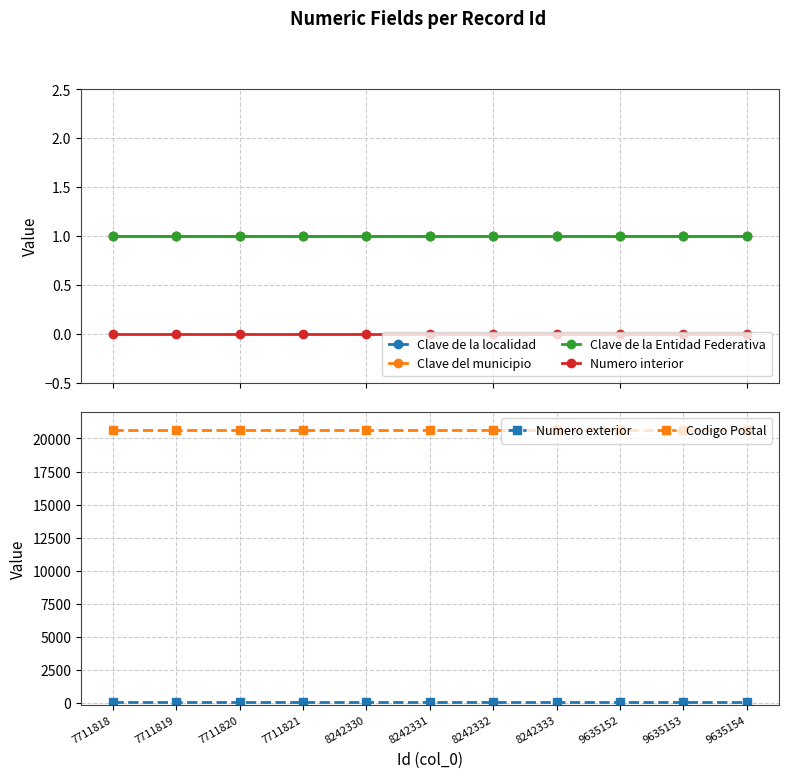

Is it true that Numero exterior equals 26 at 9635153?

True